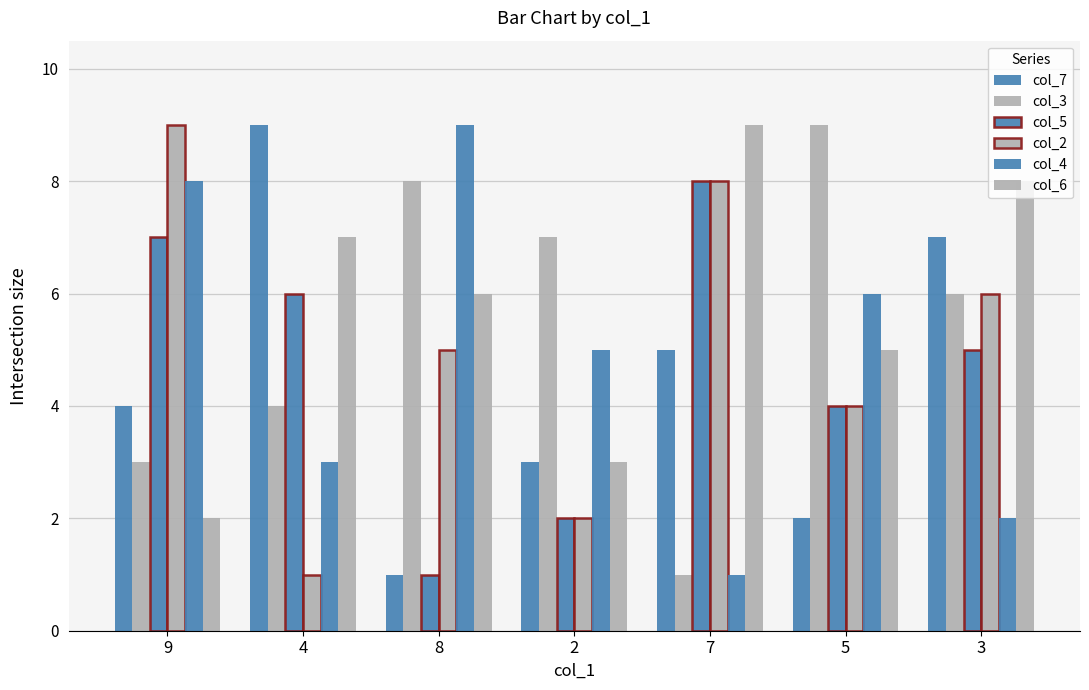

True or false: col_5 has a value of 7 at 9.

True